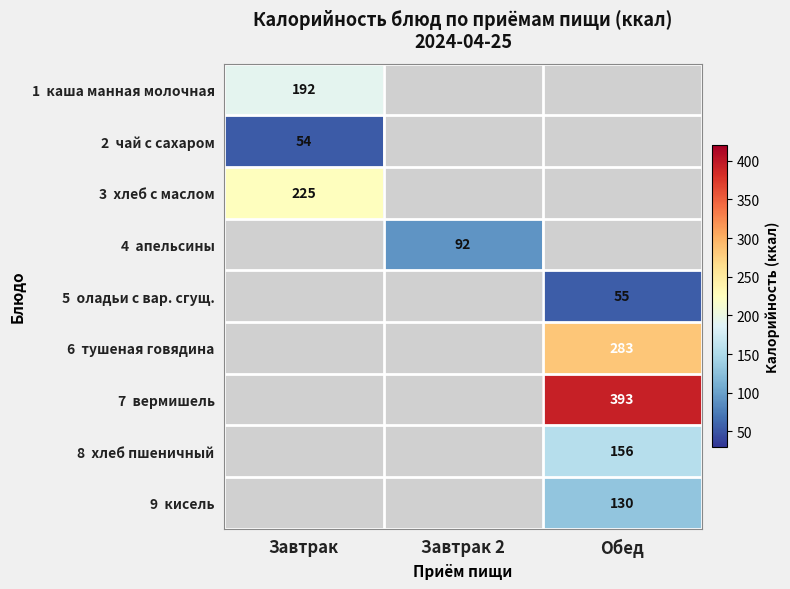

How many data points in 1 каша манная молочная are above 0?

1